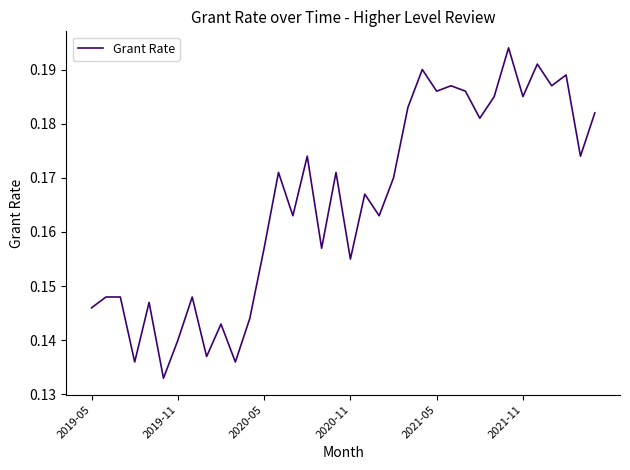

Reading right to left, extract all data points from this chart.

0.2	0.2	0.2	0.2	0.2	0.2	0.2	0.2	0.2	0.2	0.2	0.2	0.2	0.2	0.2	0.2	0.2	0.2	0.2	0.2	0.2	0.2	0.2	0.2	0.1	0.1	0.1	0.1	0.1	0.1	0.1	0.1	0.1	0.1	0.1	0.1